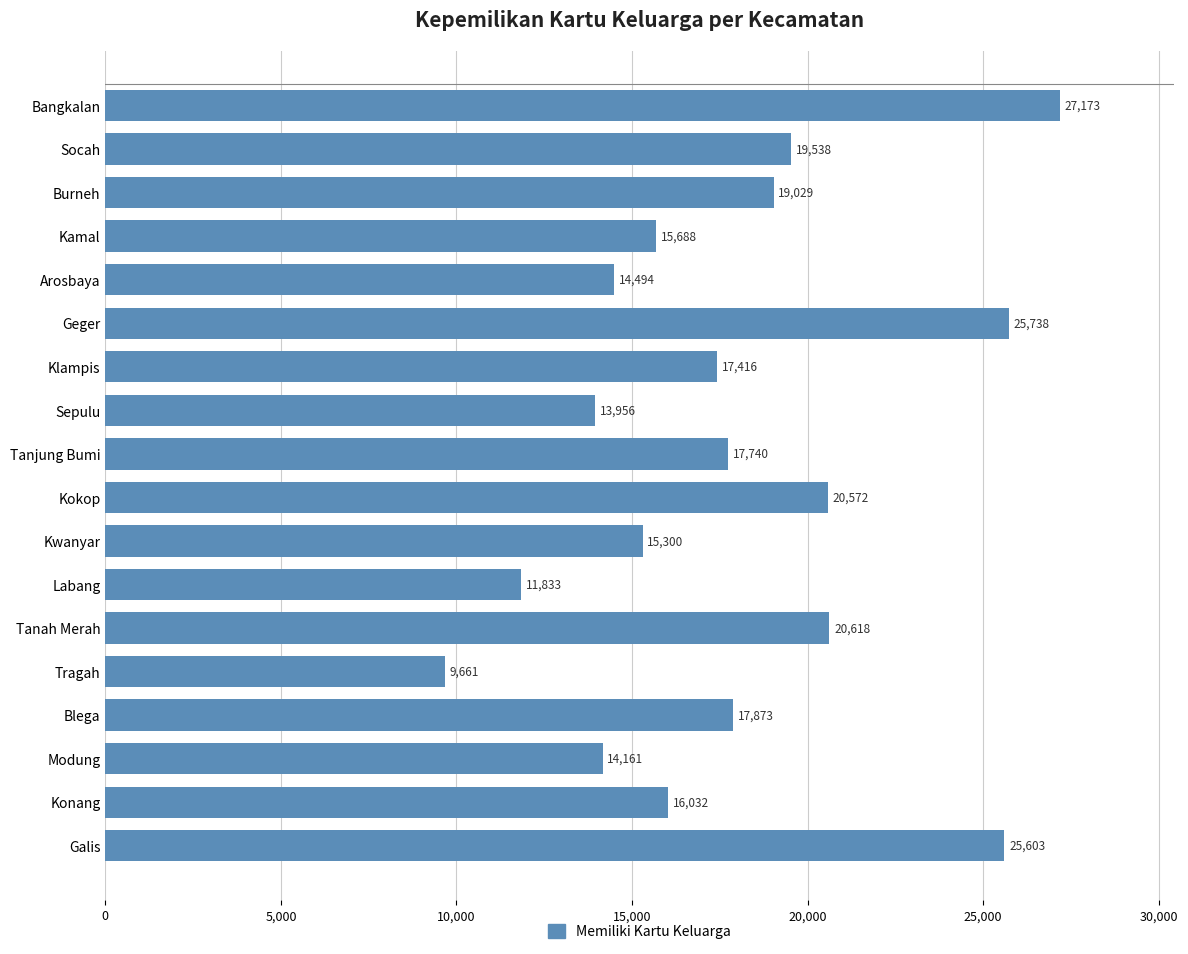

Count the number of data series in this chart.

1